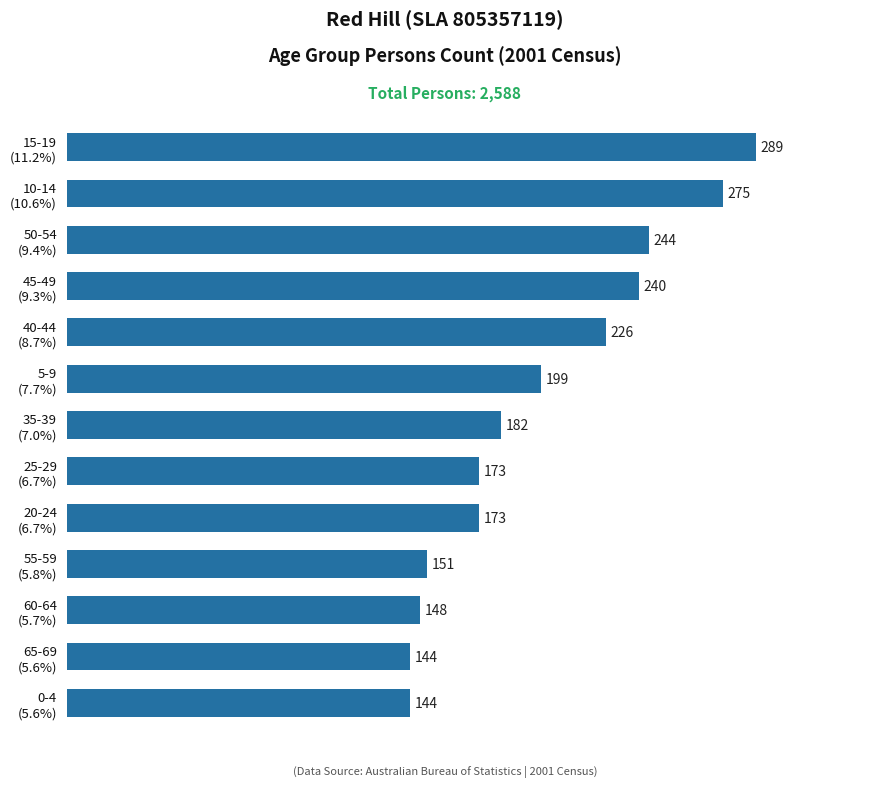

How many series are shown in this chart?

1